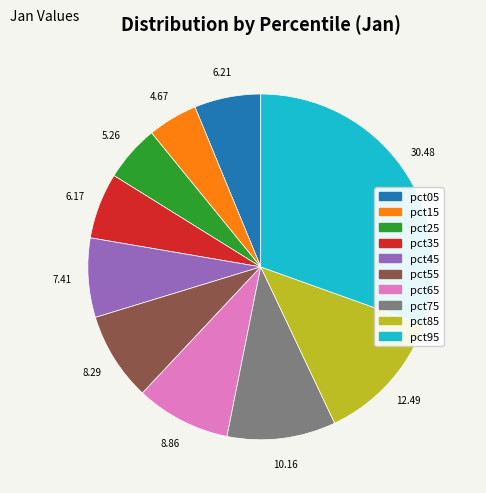

The pct65 slice represents 9% of the pie. True or false?

True